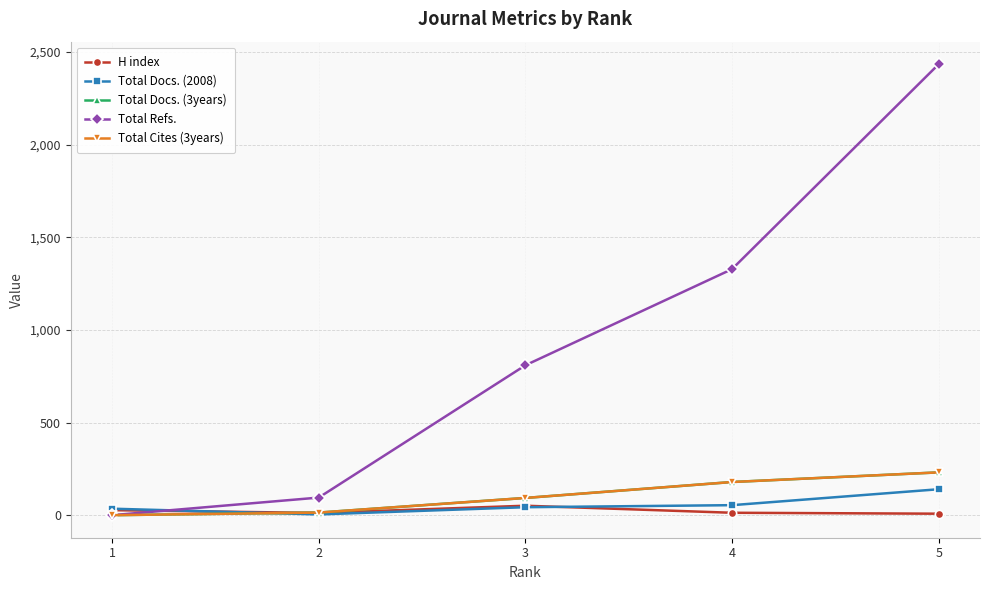

Is the value of Total Docs. (2008) at 1 greater than the value of Total Cites (3years) at 5?

No